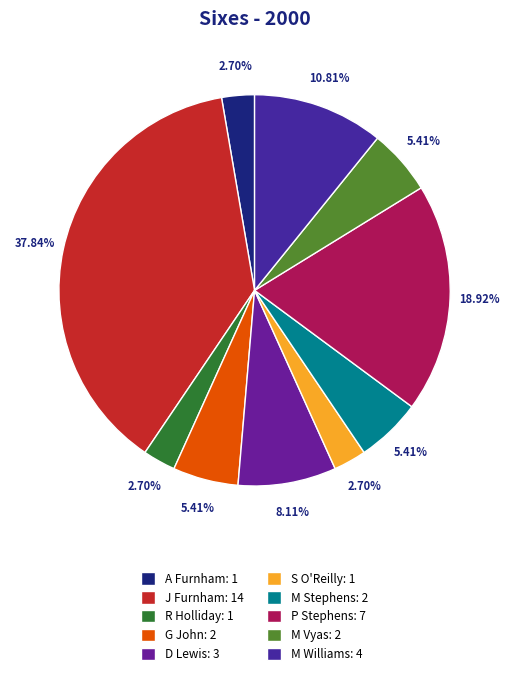

Between P Stephens and G John, which is larger?

P Stephens